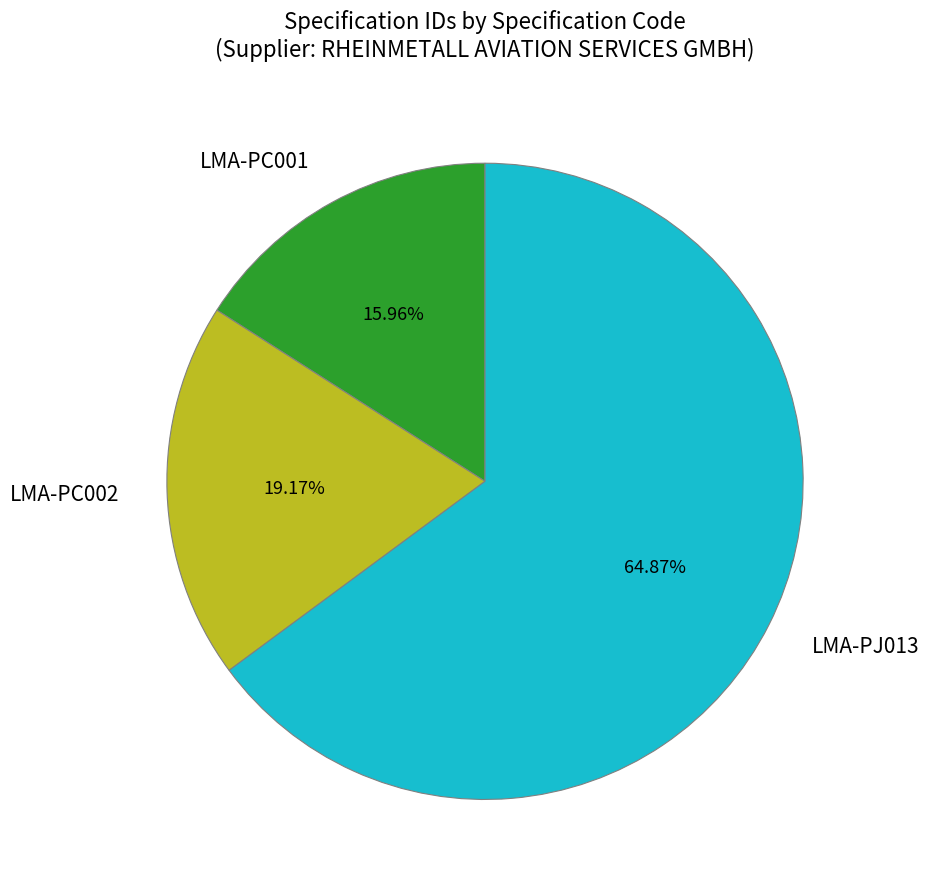

Combined, what portion of the pie is LMA-PC001 and LMA-PJ013?

80.8%